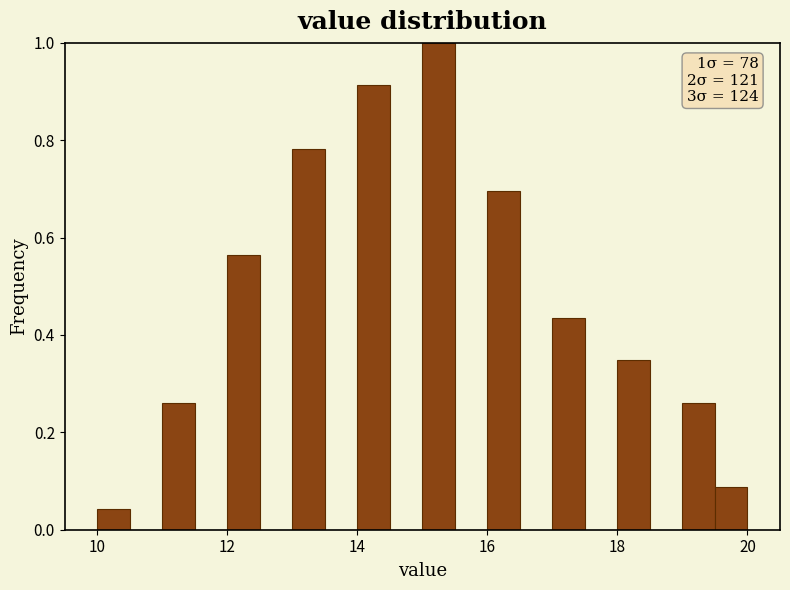

Read against the x-axis, roughly where is the centre of the tallest bar?

15.2